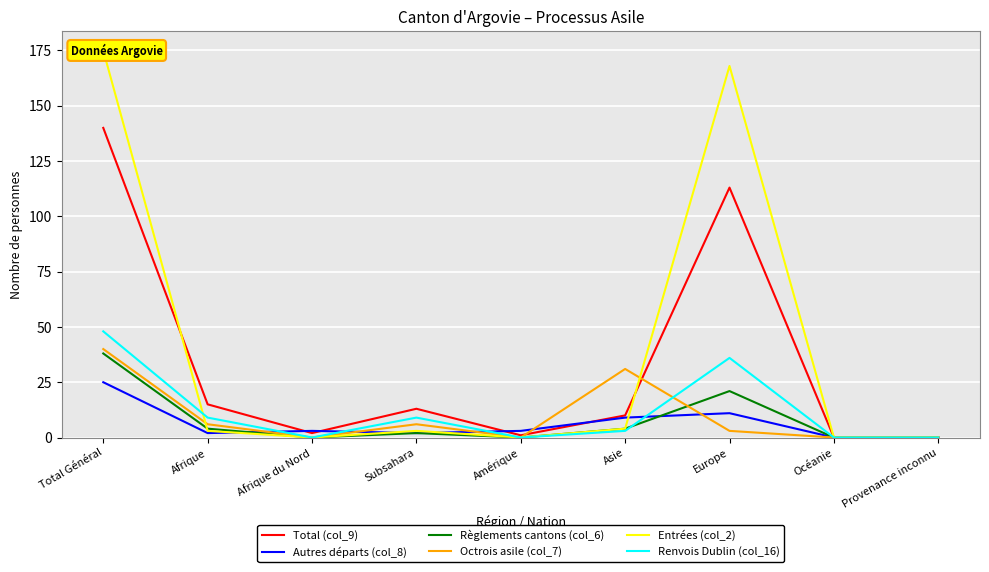

Count the number of categories in the chart.

9